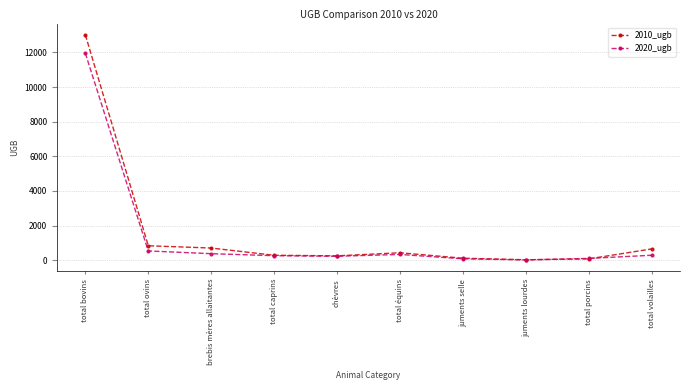

Which series has the widest spread of values?

2010_ugb